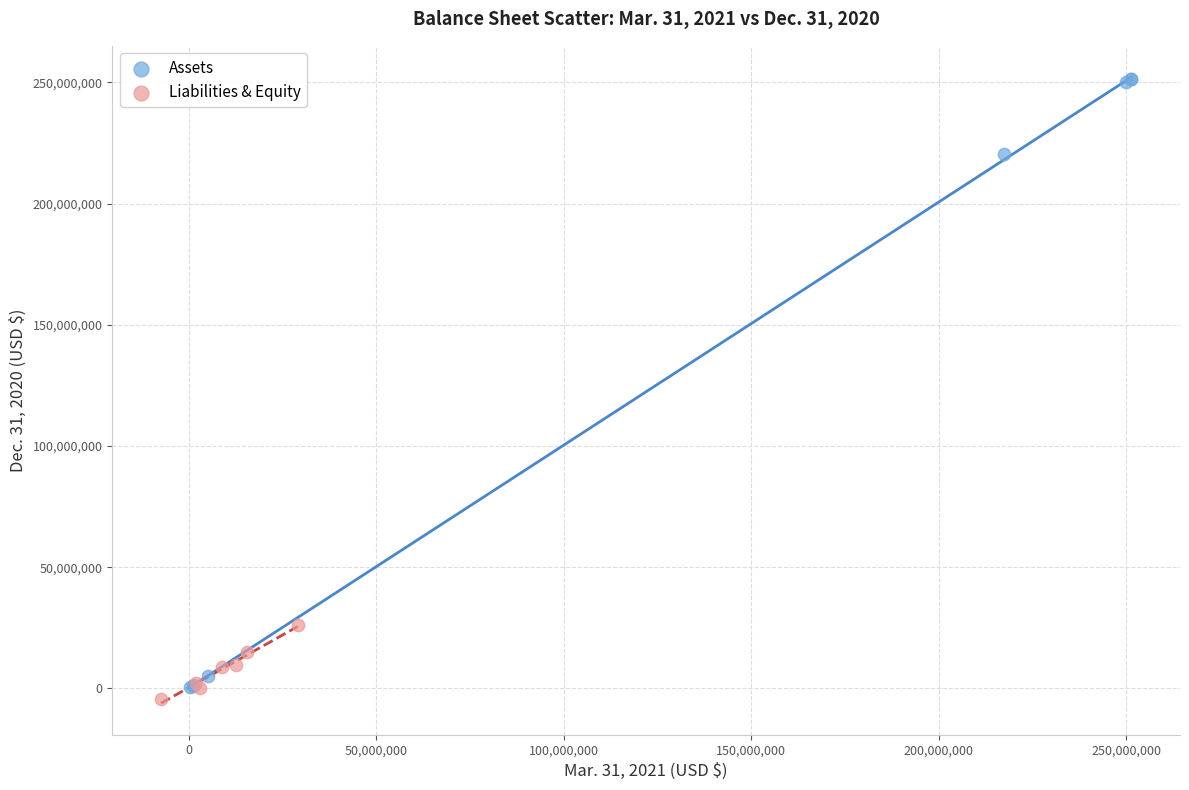

Which series contains the highest Y value?

Assets